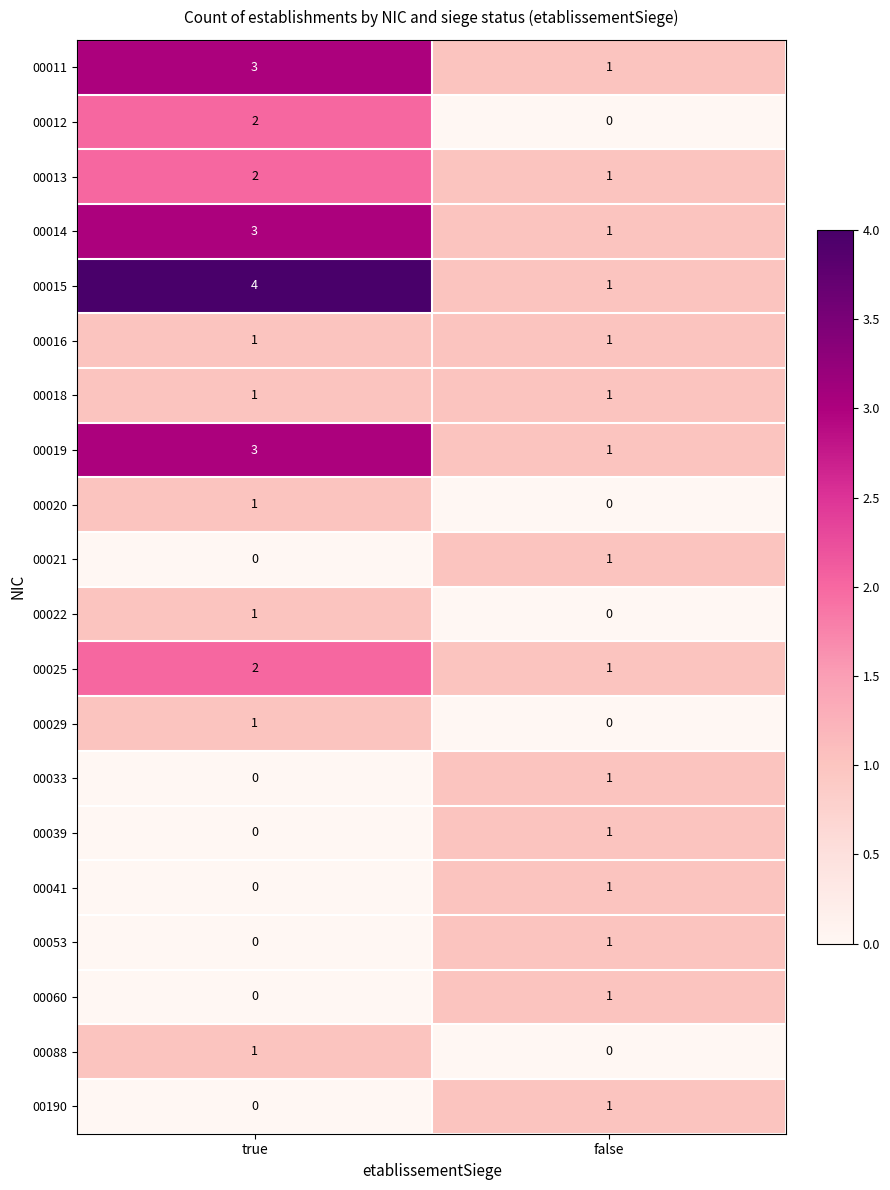

What is the greatest value displayed?

4